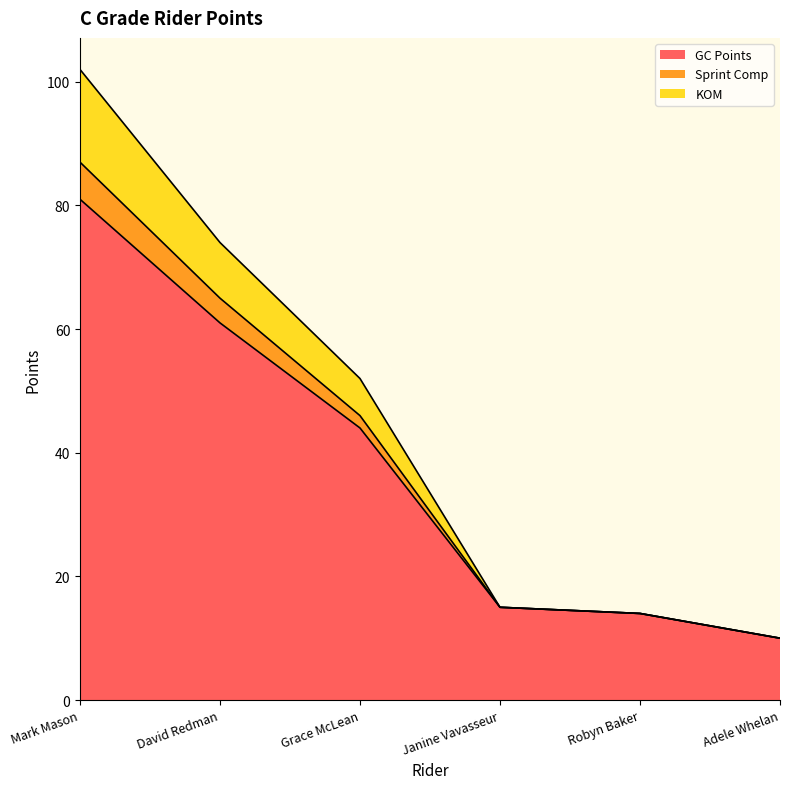

True or false: KOM and GC Points intersect in this chart.

False